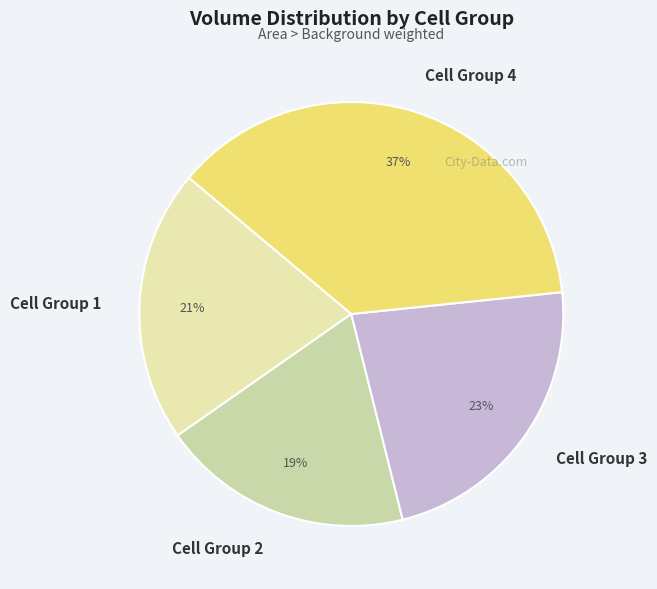

True or false: Cell Group 4 accounts for 37% of the total.

True